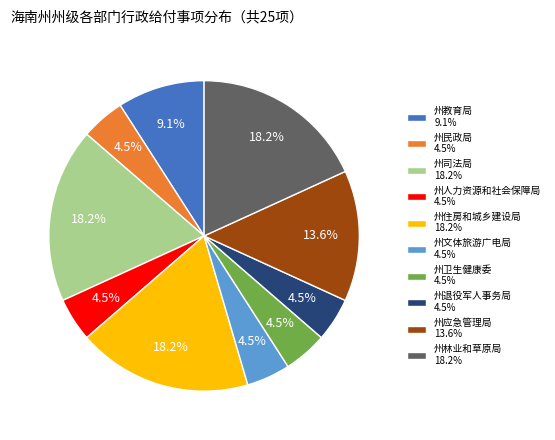

To the nearest percent, what is the combined percentage of 州林业和草原局 and 州住房和城乡建设局?

36%